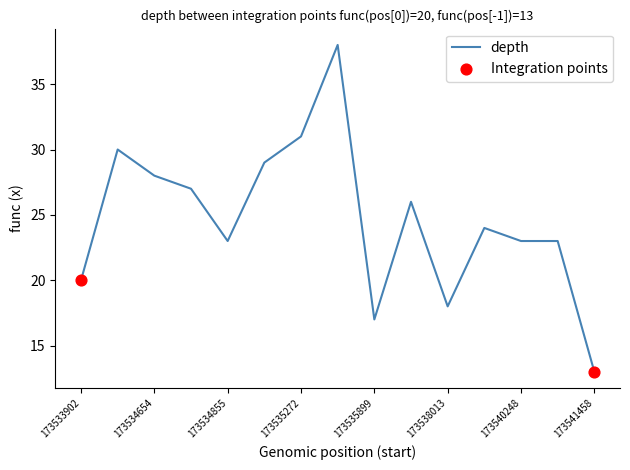

What is the maximum value shown in the chart?

38